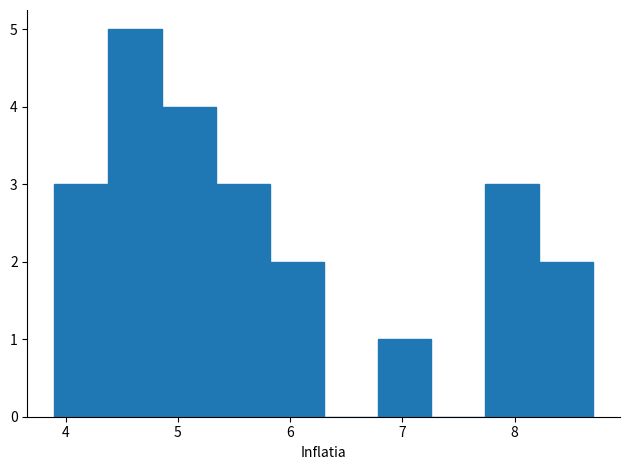

What is the height of the bar covering 5.82 to 6.30 on the x-axis? Neither the bar edges nor the heights are printed on the chart, so give them approximately, as read against the axes.

2